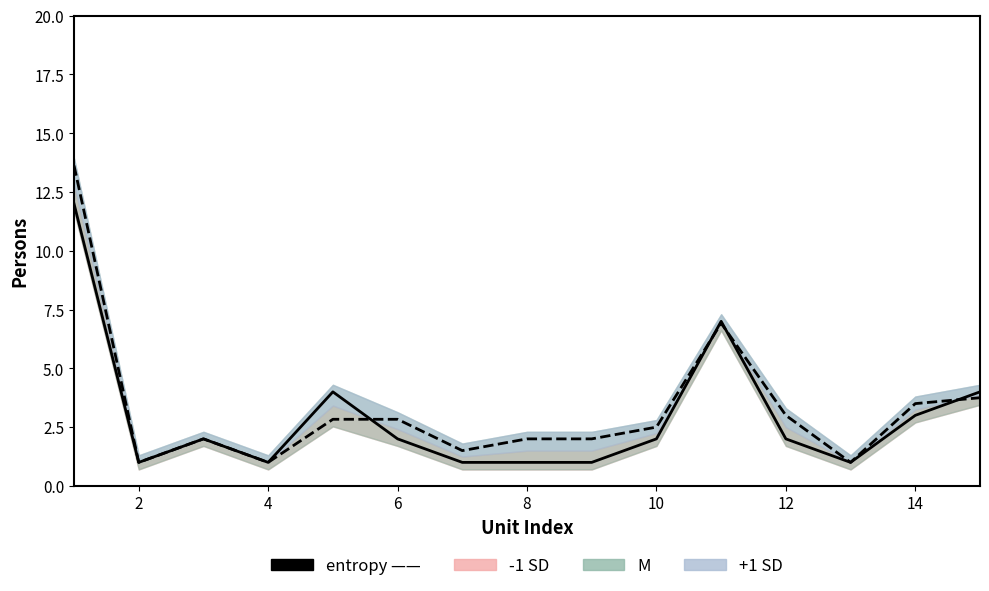

Count the number of categories in the chart.

15